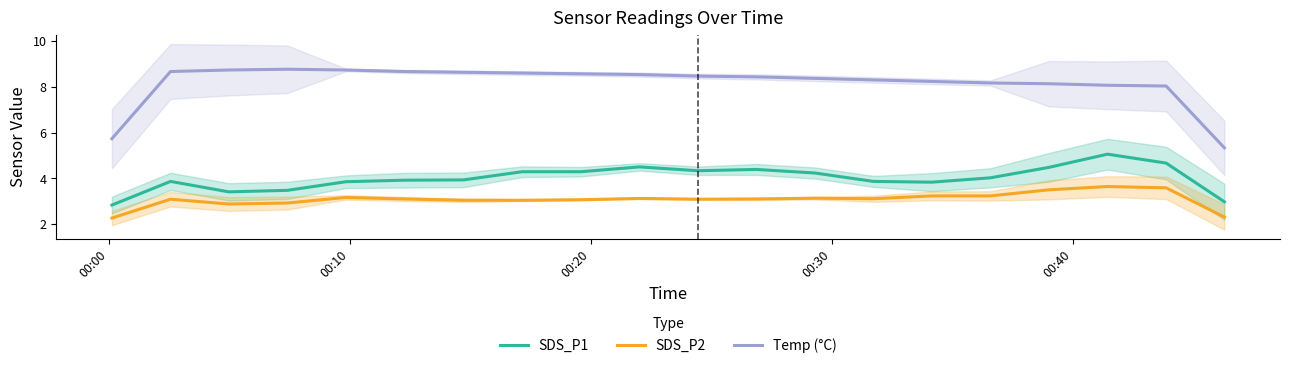

True or false: SDS_P1 and SDS_P2 intersect in this chart.

False